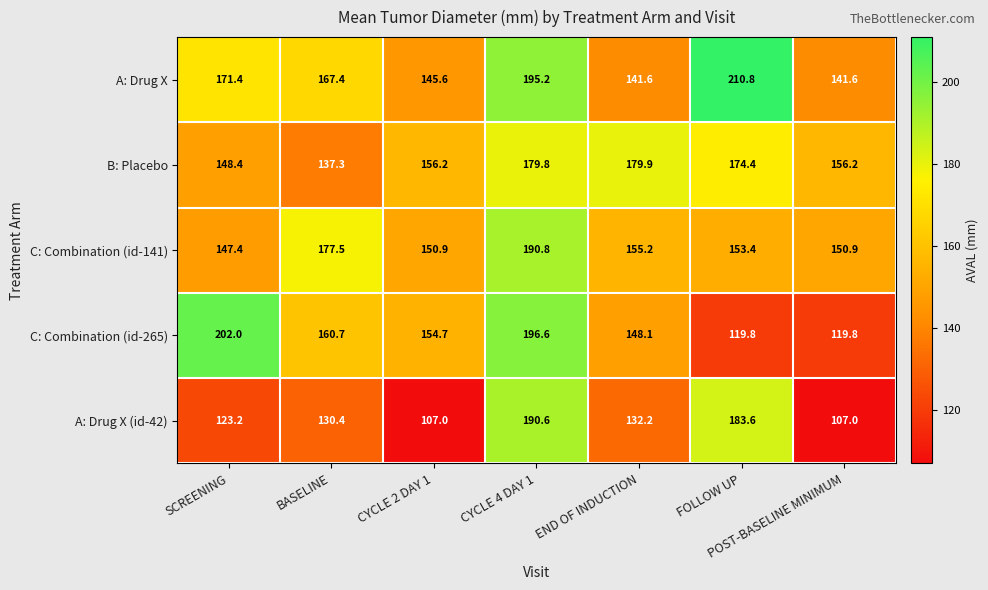

At which label does C: Combination (id-141) first exceed 153?

BASELINE